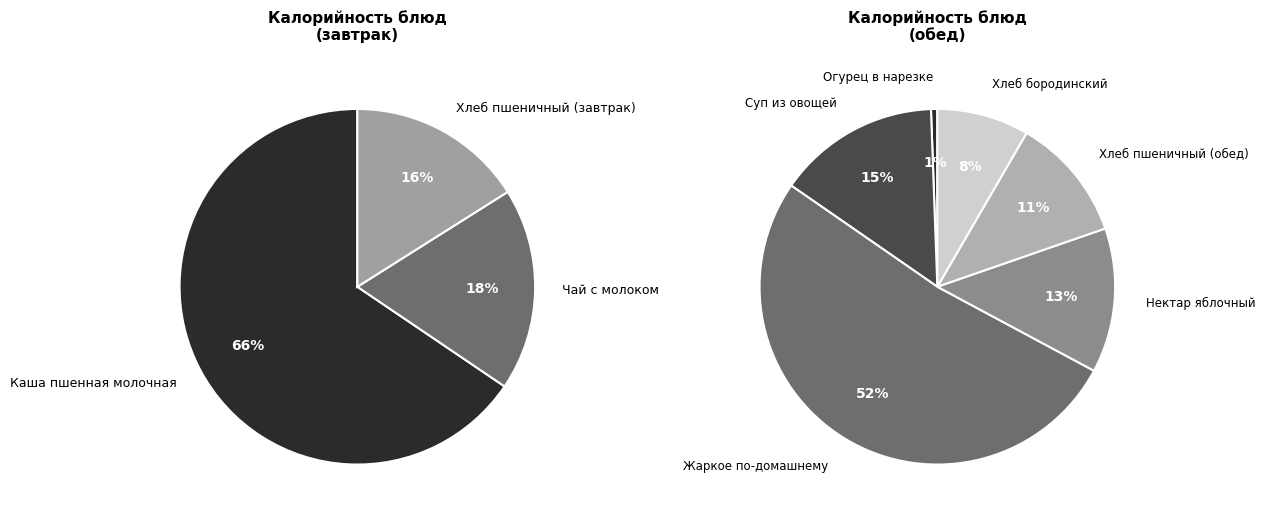

Is it true that Хлеб бородинский is 19% of the pie?

False